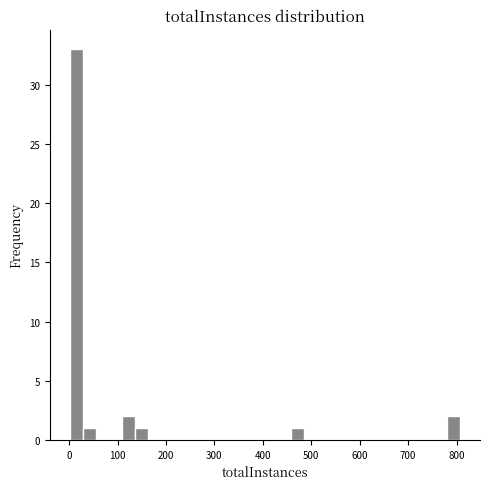

Around what value on the x-axis is the tallest bar? Give the approximate position of its centre, as read against the axis.

10